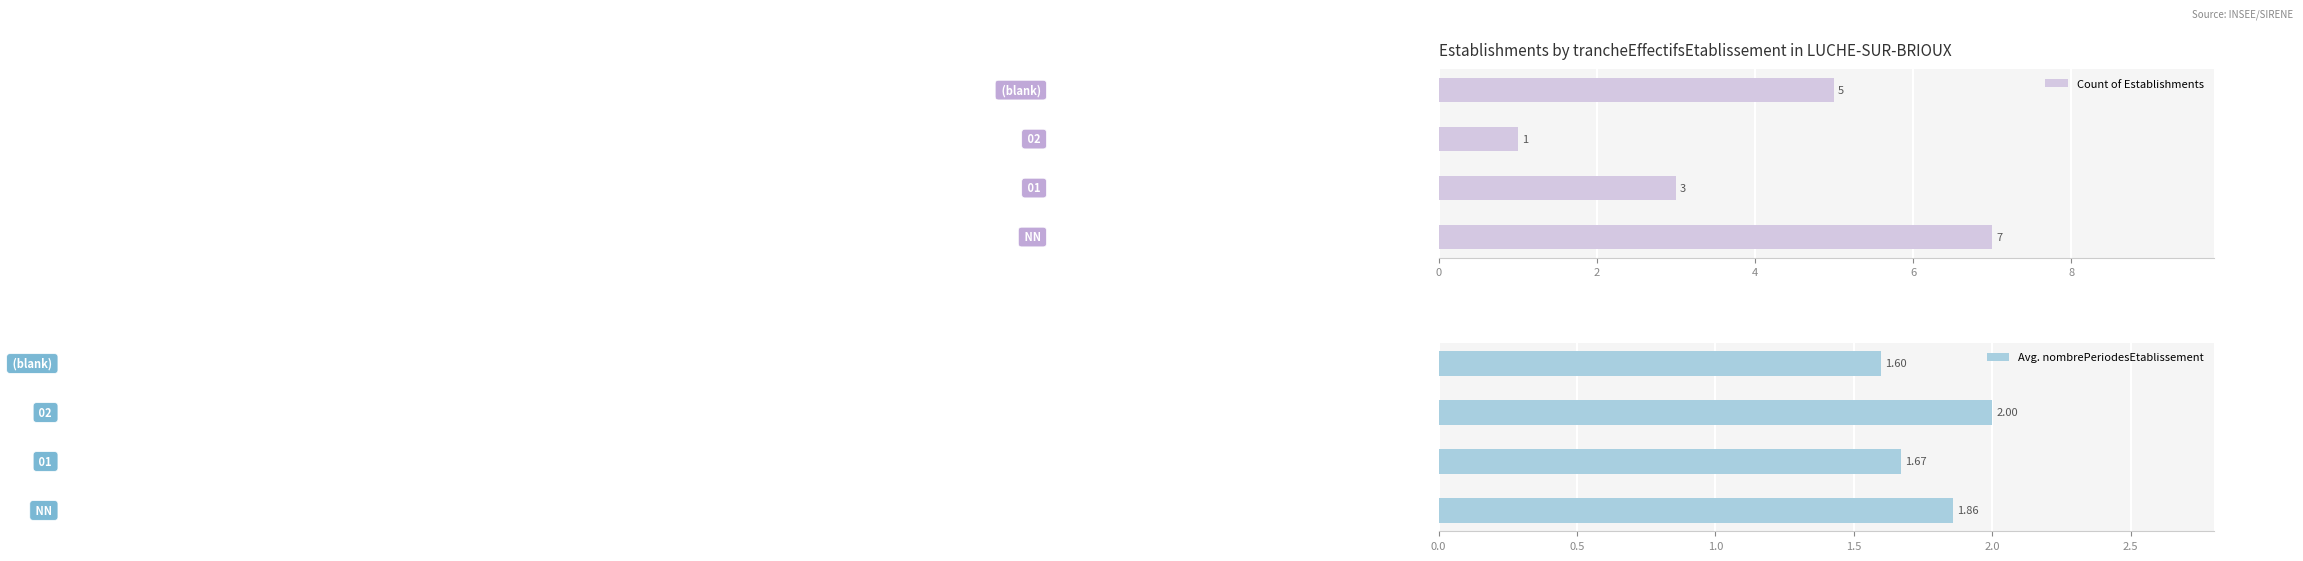

How many Count of Establishments values are between 3 and 7?

3